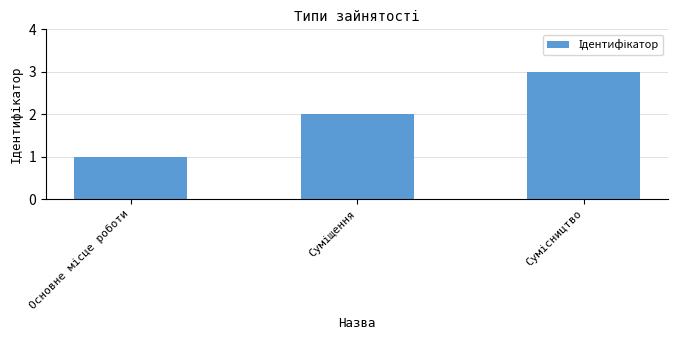

What is the maximum value shown in the chart?

3